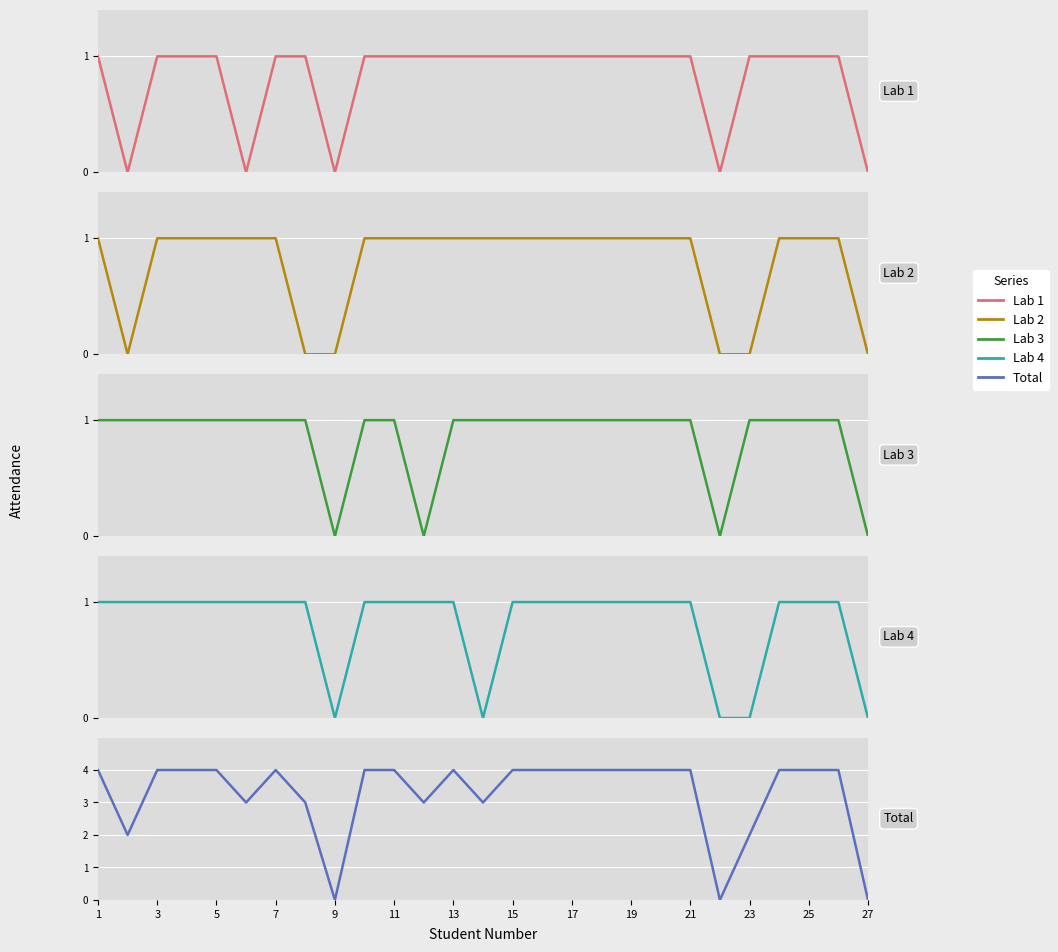

At which category is the sum across all series the highest?

1